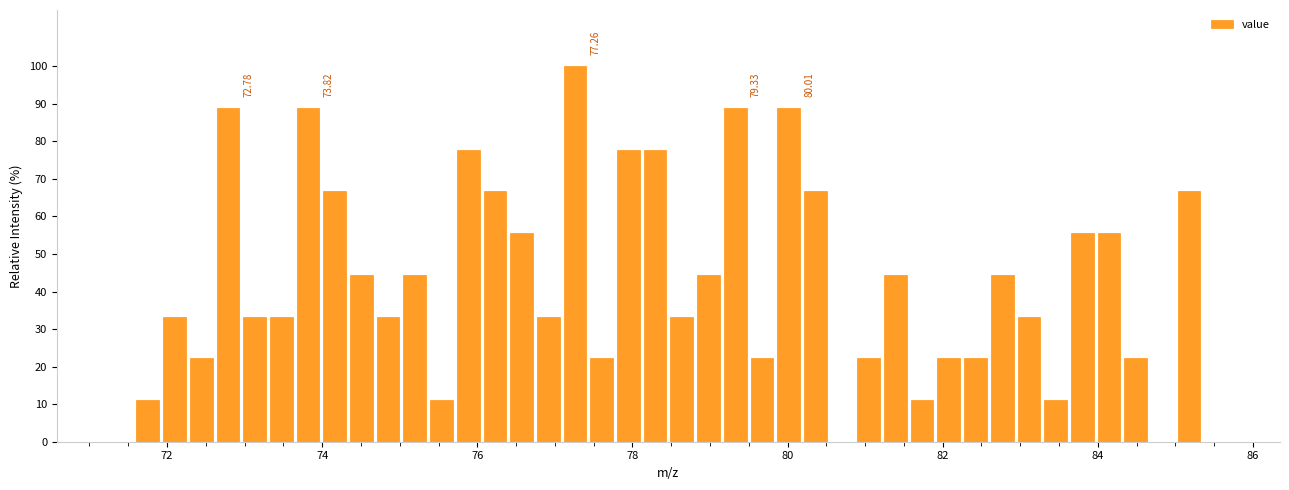

Around what value on the x-axis is the tallest bar? Give the approximate position of its centre, as read against the axis.

77.2